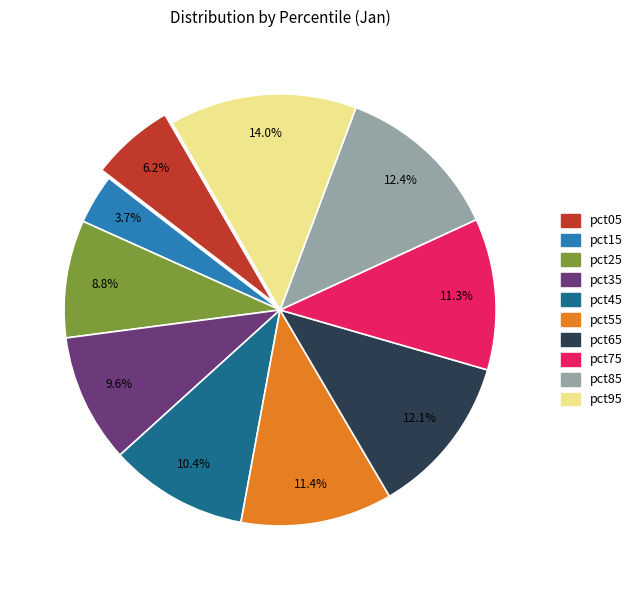

Combined, what portion of the pie is pct55 and pct75?

22.7%